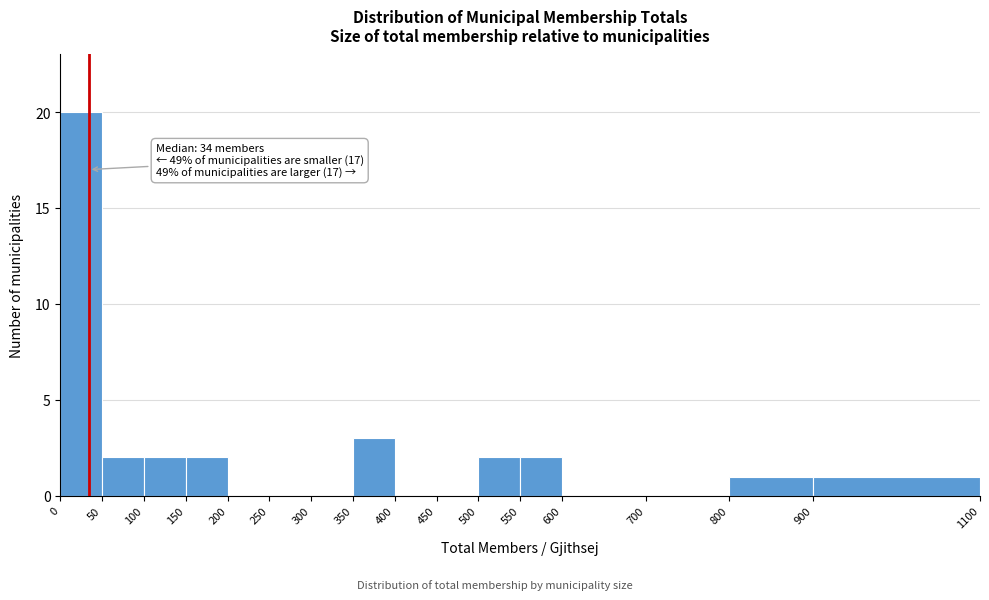

Over which range of the x-axis is the bar tallest?

0 to 50